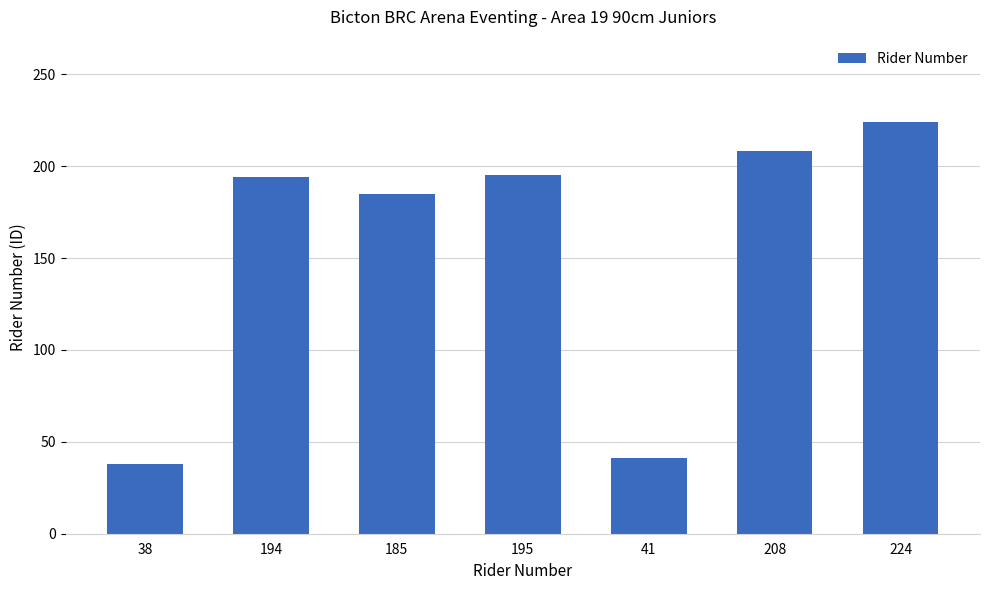

At which category does the chart reach its peak across all series?

224